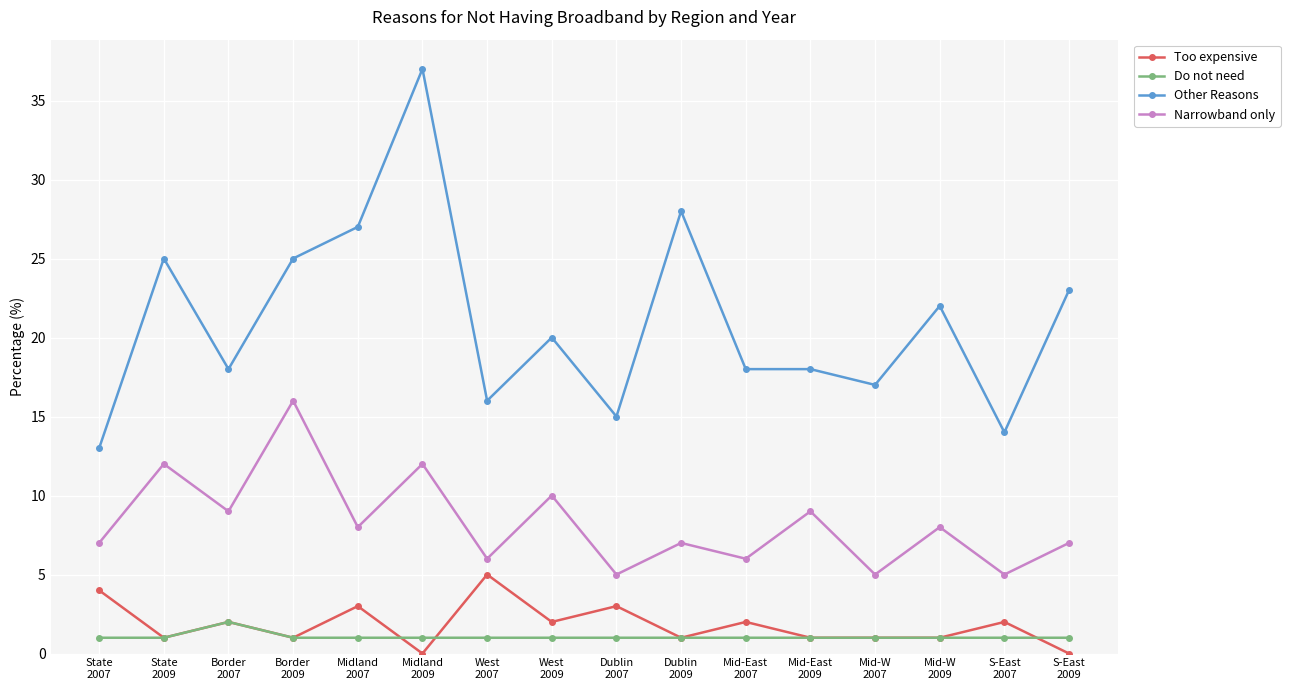

What is the sum of all Too expensive values?

29